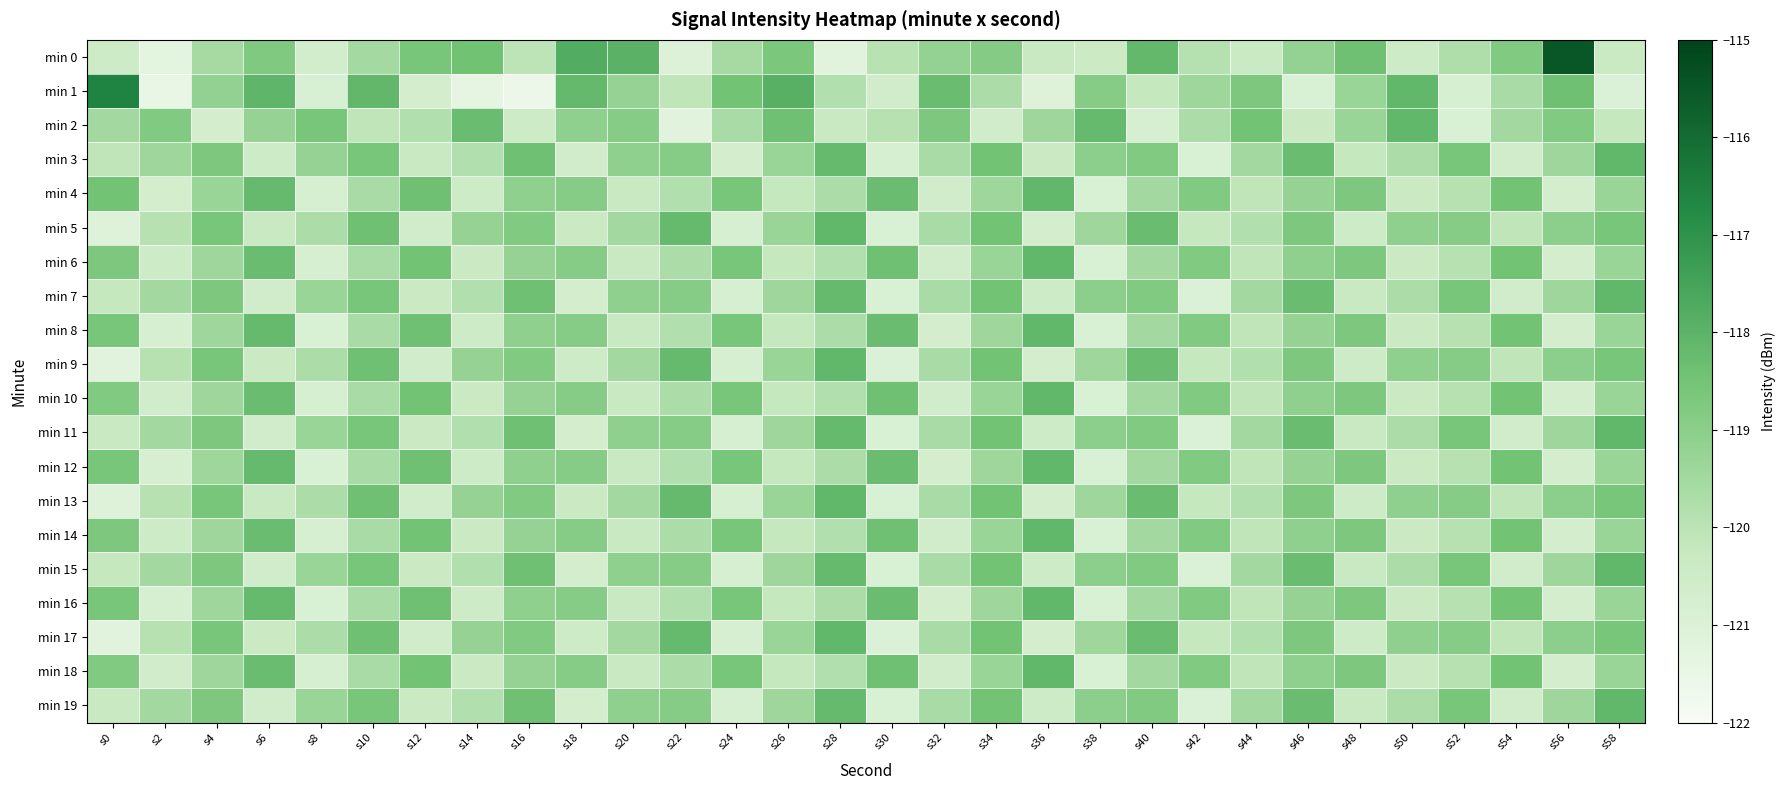

Reading left to right, extract all data points from this chart.

min 0: s0=-120.5	s2=-121.3	s4=-119.6	s6=-118.8	s8=-120.6	s10=-119.5	s12=-118.6	s14=-118.5	s16=-120.0	s18=-117.8	s20=-118.0	s22=-121.0	s24=-119.6	s26=-118.6	s28=-121.2	s30=-119.9	s32=-119.2	s34=-118.9	s36=-120.3	s38=-120.4	s40=-118.2	s42=-119.9	s44=-120.3	s46=-119.2	s48=-118.4	s50=-120.5	s52=-119.8	s54=-118.8	s56=-115.5	s58=-120.3
min 1: s0=-116.6	s2=-121.5	s4=-119.1	s6=-118.0	s8=-120.8	s10=-118.1	s12=-120.7	s14=-121.3	s16=-121.6	s18=-118.2	s20=-119.2	s22=-120.1	s24=-118.5	s26=-117.9	s28=-119.8	s30=-120.6	s32=-118.3	s34=-119.7	s36=-121.1	s38=-118.9	s40=-120.2	s42=-119.4	s44=-118.7	s46=-120.9	s48=-119.3	s50=-118.1	s52=-120.8	s54=-119.6	s56=-118.4	s58=-121.0
min 2: s0=-119.5	s2=-118.8	s4=-120.7	s6=-119.2	s8=-118.6	s10=-120.1	s12=-119.8	s14=-118.3	s16=-120.5	s18=-119.1	s20=-118.9	s22=-121.2	s24=-119.6	s26=-118.4	s28=-120.3	s30=-119.9	s32=-118.7	s34=-120.6	s36=-119.4	s38=-118.2	s40=-120.8	s42=-119.7	s44=-118.5	s46=-120.4	s48=-119.3	s50=-118.1	s52=-120.9	s54=-119.5	s56=-118.8	s58=-120.2
min 3: s0=-120.1	s2=-119.4	s4=-118.7	s6=-120.5	s8=-119.2	s10=-118.6	s12=-120.3	s14=-119.8	s16=-118.4	s18=-120.6	s20=-119.1	s22=-118.9	s24=-120.7	s26=-119.3	s28=-118.2	s30=-120.8	s32=-119.6	s34=-118.5	s36=-120.4	s38=-119.0	s40=-118.8	s42=-120.9	s44=-119.5	s46=-118.3	s48=-120.2	s50=-119.7	s52=-118.6	s54=-120.6	s56=-119.4	s58=-118.1
min 4: s0=-118.5	s2=-120.7	s4=-119.3	s6=-118.2	s8=-120.8	s10=-119.6	s12=-118.4	s14=-120.5	s16=-119.1	s18=-118.9	s20=-120.3	s22=-119.8	s24=-118.6	s26=-120.2	s28=-119.7	s30=-118.3	s32=-120.6	s34=-119.4	s36=-118.1	s38=-120.9	s40=-119.5	s42=-118.8	s44=-120.1	s46=-119.2	s48=-118.7	s50=-120.4	s52=-119.9	s54=-118.5	s56=-120.7	s58=-119.3
min 5: s0=-121.1	s2=-119.9	s4=-118.6	s6=-120.3	s8=-119.7	s10=-118.4	s12=-120.6	s14=-119.2	s16=-118.8	s18=-120.4	s20=-119.5	s22=-118.2	s24=-120.8	s26=-119.3	s28=-118.1	s30=-120.9	s32=-119.6	s34=-118.5	s36=-120.7	s38=-119.4	s40=-118.3	s42=-120.2	s44=-119.8	s46=-118.7	s48=-120.5	s50=-119.1	s52=-118.9	s54=-120.1	s56=-119.0	s58=-118.6
min 6: s0=-118.7	s2=-120.5	s4=-119.4	s6=-118.3	s8=-120.8	s10=-119.6	s12=-118.5	s14=-120.4	s16=-119.2	s18=-118.9	s20=-120.3	s22=-119.7	s24=-118.6	s26=-120.2	s28=-119.8	s30=-118.4	s32=-120.6	s34=-119.3	s36=-118.1	s38=-120.9	s40=-119.5	s42=-118.8	s44=-120.1	s46=-119.1	s48=-118.7	s50=-120.4	s52=-119.9	s54=-118.5	s56=-120.7	s58=-119.3
min 7: s0=-120.2	s2=-119.5	s4=-118.7	s6=-120.6	s8=-119.3	s10=-118.6	s12=-120.4	s14=-119.8	s16=-118.4	s18=-120.7	s20=-119.1	s22=-118.9	s24=-120.8	s26=-119.4	s28=-118.2	s30=-120.9	s32=-119.6	s34=-118.5	s36=-120.5	s38=-119.0	s40=-118.8	s42=-121.0	s44=-119.5	s46=-118.3	s48=-120.3	s50=-119.7	s52=-118.6	s54=-120.6	s56=-119.4	s58=-118.1
min 8: s0=-118.6	s2=-120.8	s4=-119.4	s6=-118.2	s8=-120.9	s10=-119.6	s12=-118.4	s14=-120.5	s16=-119.1	s18=-118.9	s20=-120.3	s22=-119.8	s24=-118.6	s26=-120.2	s28=-119.7	s30=-118.3	s32=-120.7	s34=-119.4	s36=-118.1	s38=-120.9	s40=-119.5	s42=-118.8	s44=-120.1	s46=-119.2	s48=-118.7	s50=-120.4	s52=-119.9	s54=-118.5	s56=-120.7	s58=-119.3
min 9: s0=-121.2	s2=-119.9	s4=-118.6	s6=-120.4	s8=-119.7	s10=-118.4	s12=-120.6	s14=-119.2	s16=-118.8	s18=-120.5	s20=-119.5	s22=-118.2	s24=-120.8	s26=-119.3	s28=-118.1	s30=-121.0	s32=-119.6	s34=-118.5	s36=-120.7	s38=-119.4	s40=-118.3	s42=-120.2	s44=-119.8	s46=-118.7	s48=-120.5	s50=-119.1	s52=-118.9	s54=-120.1	s56=-119.0	s58=-118.6
min 10: s0=-118.8	s2=-120.6	s4=-119.4	s6=-118.3	s8=-120.8	s10=-119.6	s12=-118.5	s14=-120.4	s16=-119.2	s18=-118.9	s20=-120.3	s22=-119.7	s24=-118.6	s26=-120.2	s28=-119.8	s30=-118.4	s32=-120.6	s34=-119.3	s36=-118.1	s38=-120.9	s40=-119.5	s42=-118.8	s44=-120.1	s46=-119.1	s48=-118.7	s50=-120.4	s52=-119.9	s54=-118.5	s56=-120.7	s58=-119.3
min 11: s0=-120.3	s2=-119.5	s4=-118.7	s6=-120.6	s8=-119.3	s10=-118.6	s12=-120.4	s14=-119.8	s16=-118.4	s18=-120.7	s20=-119.1	s22=-118.9	s24=-120.8	s26=-119.4	s28=-118.2	s30=-120.9	s32=-119.6	s34=-118.5	s36=-120.5	s38=-119.0	s40=-118.8	s42=-121.0	s44=-119.5	s46=-118.3	s48=-120.3	s50=-119.7	s52=-118.6	s54=-120.6	s56=-119.4	s58=-118.1
min 12: s0=-118.6	s2=-120.8	s4=-119.4	s6=-118.2	s8=-120.9	s10=-119.6	s12=-118.4	s14=-120.5	s16=-119.1	s18=-118.9	s20=-120.3	s22=-119.8	s24=-118.6	s26=-120.2	s28=-119.7	s30=-118.3	s32=-120.7	s34=-119.4	s36=-118.1	s38=-120.9	s40=-119.5	s42=-118.8	s44=-120.1	s46=-119.2	s48=-118.7	s50=-120.4	s52=-119.9	s54=-118.5	s56=-120.7	s58=-119.3
min 13: s0=-121.1	s2=-119.9	s4=-118.6	s6=-120.3	s8=-119.7	s10=-118.4	s12=-120.6	s14=-119.2	s16=-118.8	s18=-120.4	s20=-119.5	s22=-118.2	s24=-120.8	s26=-119.3	s28=-118.1	s30=-120.9	s32=-119.6	s34=-118.5	s36=-120.7	s38=-119.4	s40=-118.3	s42=-120.2	s44=-119.8	s46=-118.7	s48=-120.5	s50=-119.1	s52=-118.9	s54=-120.1	s56=-119.0	s58=-118.6
min 14: s0=-118.7	s2=-120.5	s4=-119.4	s6=-118.3	s8=-120.8	s10=-119.6	s12=-118.5	s14=-120.4	s16=-119.2	s18=-118.9	s20=-120.3	s22=-119.7	s24=-118.6	s26=-120.2	s28=-119.8	s30=-118.4	s32=-120.6	s34=-119.3	s36=-118.1	s38=-120.9	s40=-119.5	s42=-118.8	s44=-120.1	s46=-119.1	s48=-118.7	s50=-120.4	s52=-119.9	s54=-118.5	s56=-120.7	s58=-119.3
min 15: s0=-120.2	s2=-119.5	s4=-118.7	s6=-120.6	s8=-119.3	s10=-118.6	s12=-120.4	s14=-119.8	s16=-118.4	s18=-120.7	s20=-119.1	s22=-118.9	s24=-120.8	s26=-119.4	s28=-118.2	s30=-120.9	s32=-119.6	s34=-118.5	s36=-120.5	s38=-119.0	s40=-118.8	s42=-121.0	s44=-119.5	s46=-118.3	s48=-120.3	s50=-119.7	s52=-118.6	s54=-120.6	s56=-119.4	s58=-118.1
min 16: s0=-118.6	s2=-120.8	s4=-119.4	s6=-118.2	s8=-120.9	s10=-119.6	s12=-118.4	s14=-120.5	s16=-119.1	s18=-118.9	s20=-120.3	s22=-119.8	s24=-118.6	s26=-120.2	s28=-119.7	s30=-118.3	s32=-120.7	s34=-119.4	s36=-118.1	s38=-120.9	s40=-119.5	s42=-118.8	s44=-120.1	s46=-119.2	s48=-118.7	s50=-120.4	s52=-119.9	s54=-118.5	s56=-120.7	s58=-119.3
min 17: s0=-121.2	s2=-119.9	s4=-118.6	s6=-120.4	s8=-119.7	s10=-118.4	s12=-120.6	s14=-119.2	s16=-118.8	s18=-120.5	s20=-119.5	s22=-118.2	s24=-120.8	s26=-119.3	s28=-118.1	s30=-121.0	s32=-119.6	s34=-118.5	s36=-120.7	s38=-119.4	s40=-118.3	s42=-120.2	s44=-119.8	s46=-118.7	s48=-120.5	s50=-119.1	s52=-118.9	s54=-120.1	s56=-119.0	s58=-118.6
min 18: s0=-118.8	s2=-120.6	s4=-119.4	s6=-118.3	s8=-120.8	s10=-119.6	s12=-118.5	s14=-120.4	s16=-119.2	s18=-118.9	s20=-120.3	s22=-119.7	s24=-118.6	s26=-120.2	s28=-119.8	s30=-118.4	s32=-120.6	s34=-119.3	s36=-118.1	s38=-120.9	s40=-119.5	s42=-118.8	s44=-120.1	s46=-119.1	s48=-118.7	s50=-120.4	s52=-119.9	s54=-118.5	s56=-120.7	s58=-119.3
min 19: s0=-120.3	s2=-119.5	s4=-118.7	s6=-120.6	s8=-119.3	s10=-118.6	s12=-120.4	s14=-119.8	s16=-118.4	s18=-120.7	s20=-119.1	s22=-118.9	s24=-120.8	s26=-119.4	s28=-118.2	s30=-120.9	s32=-119.6	s34=-118.5	s36=-120.5	s38=-119.0	s40=-118.8	s42=-121.0	s44=-119.5	s46=-118.3	s48=-120.3	s50=-119.7	s52=-118.6	s54=-120.6	s56=-119.4	s58=-118.1